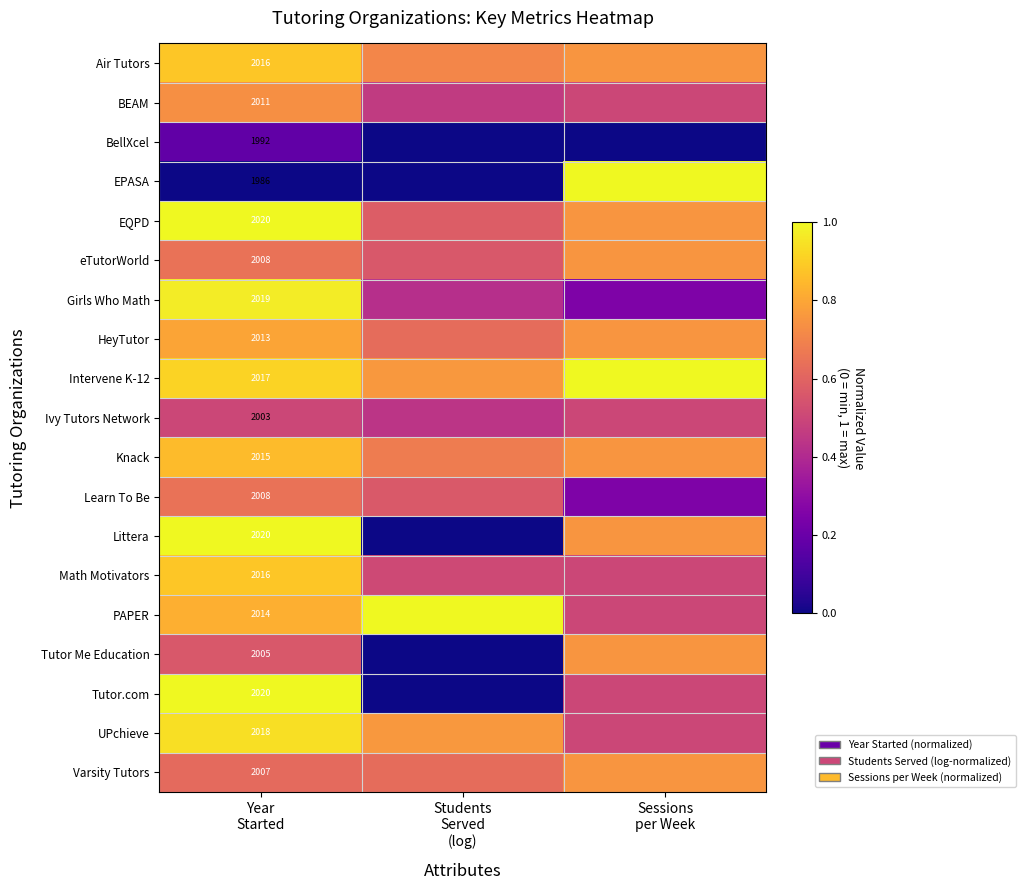

How many EQPD values are between 0 and 1?

3